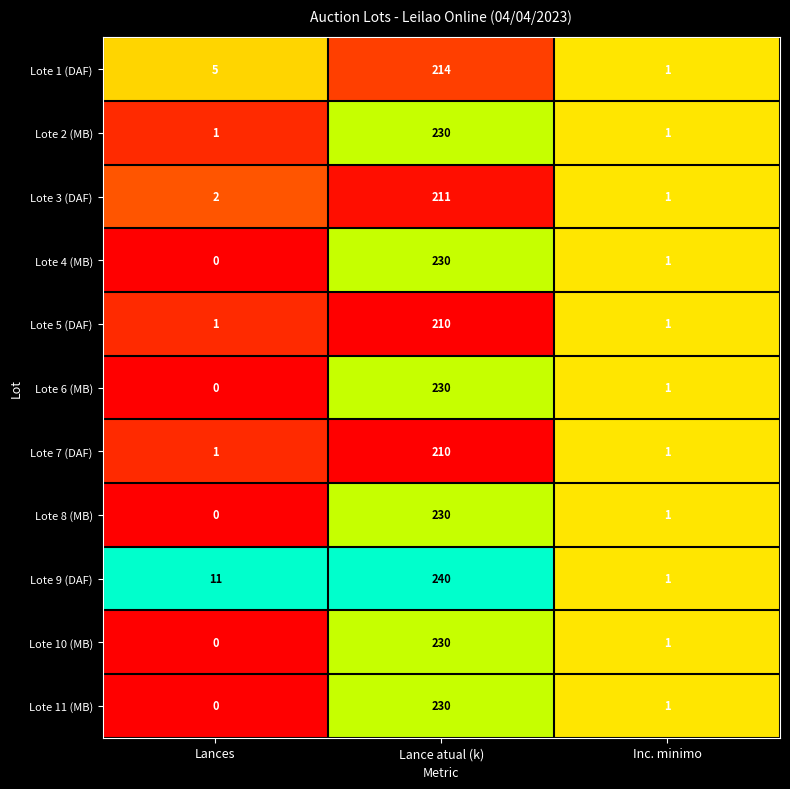

What is the difference between the highest and lowest values at Lance atual (k)?

30